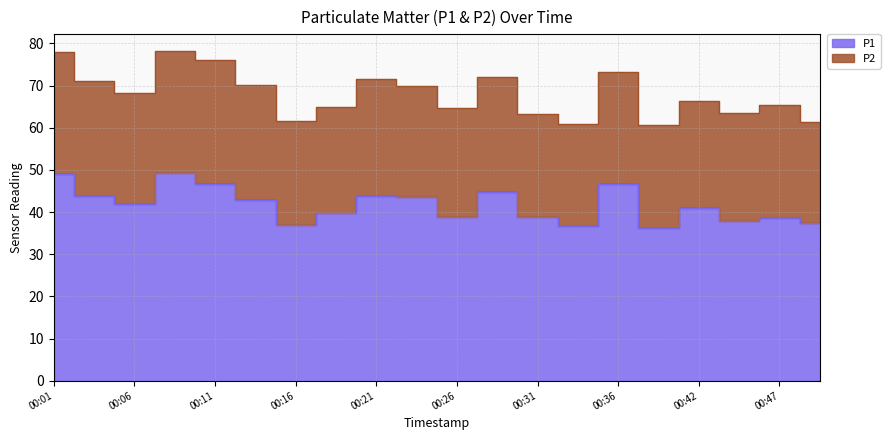

Rank the categories by value from lowest to highest.

00:39, 00:34, 00:16, 00:49, 00:44, 00:47, 00:26, 00:31, 00:19, 00:42, 00:06, 00:14, 00:24, 00:21, 00:04, 00:29, 00:36, 00:11, 00:01, 00:09